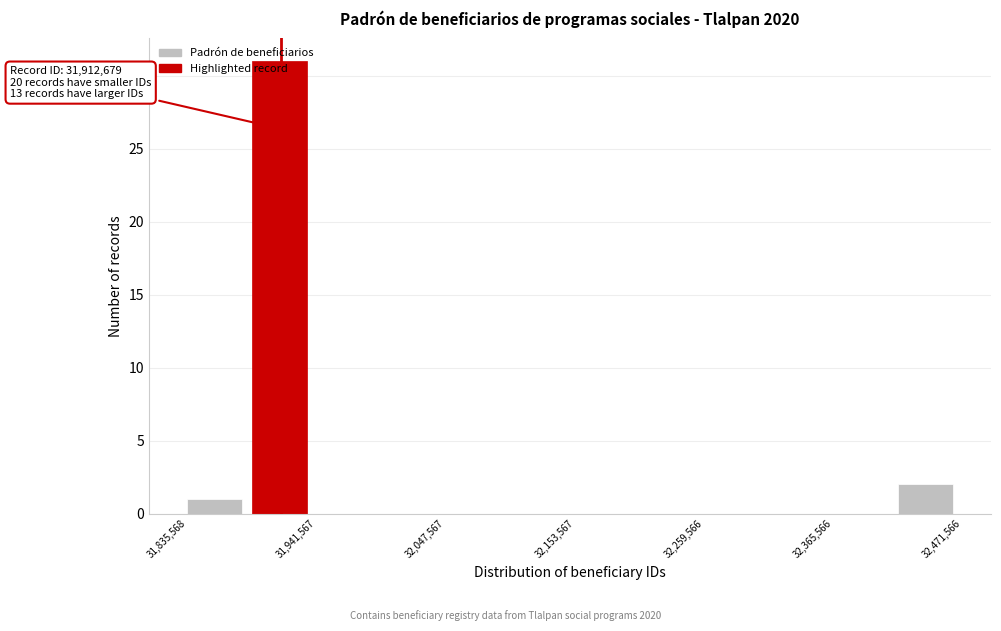

Around what value on the x-axis is the tallest bar? Give the approximate position of its centre, as read against the axis.

31920000